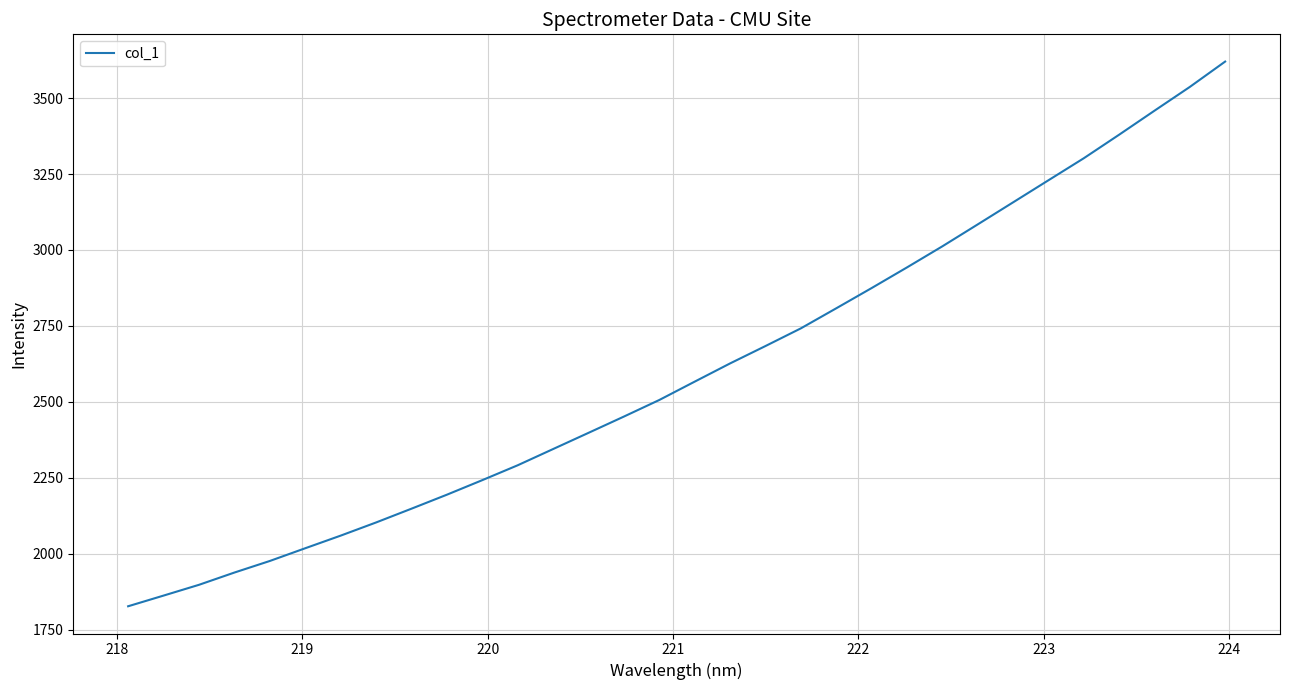

How many lines are shown in the chart?

1